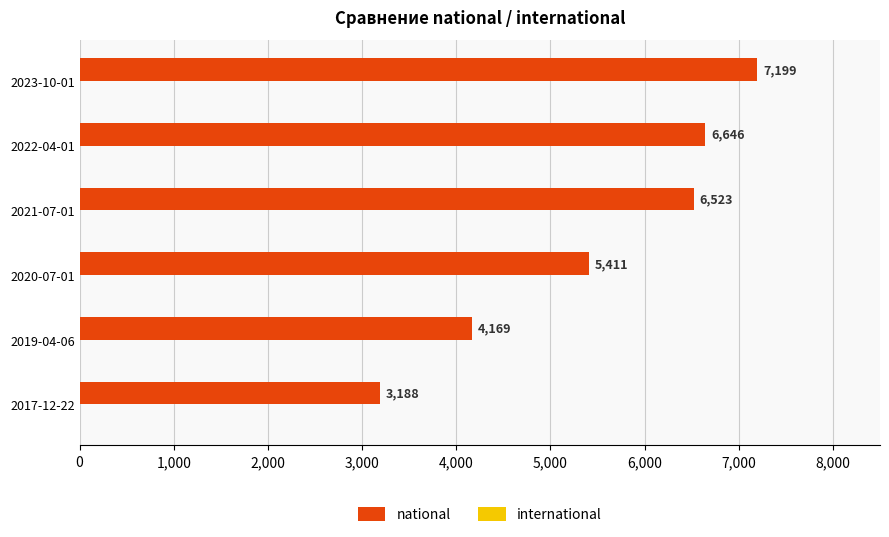

Are the bars horizontal?

Yes